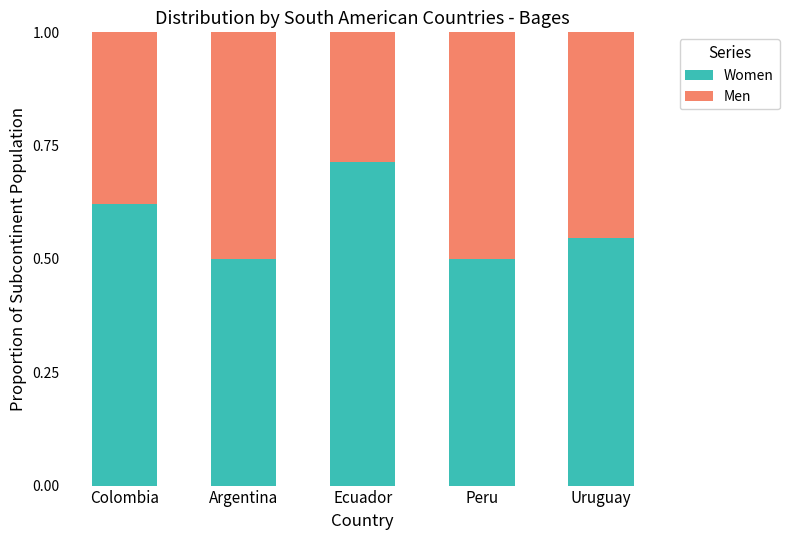

What is the difference between the maximum and second lowest values in the Women series?

0.2